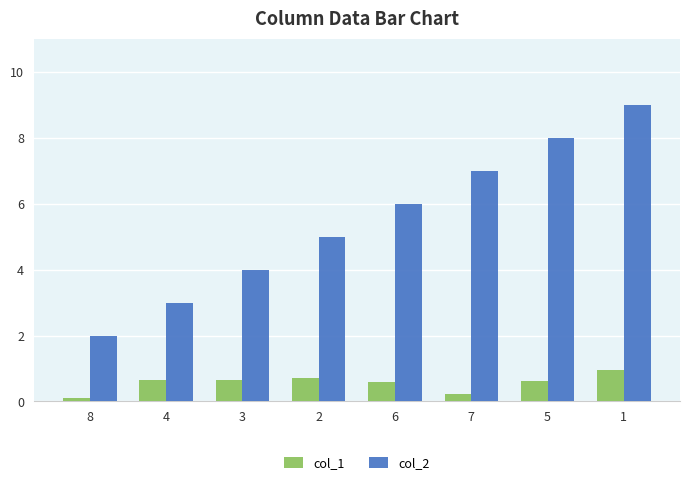

What is the label of the 2nd bar from the right?

5